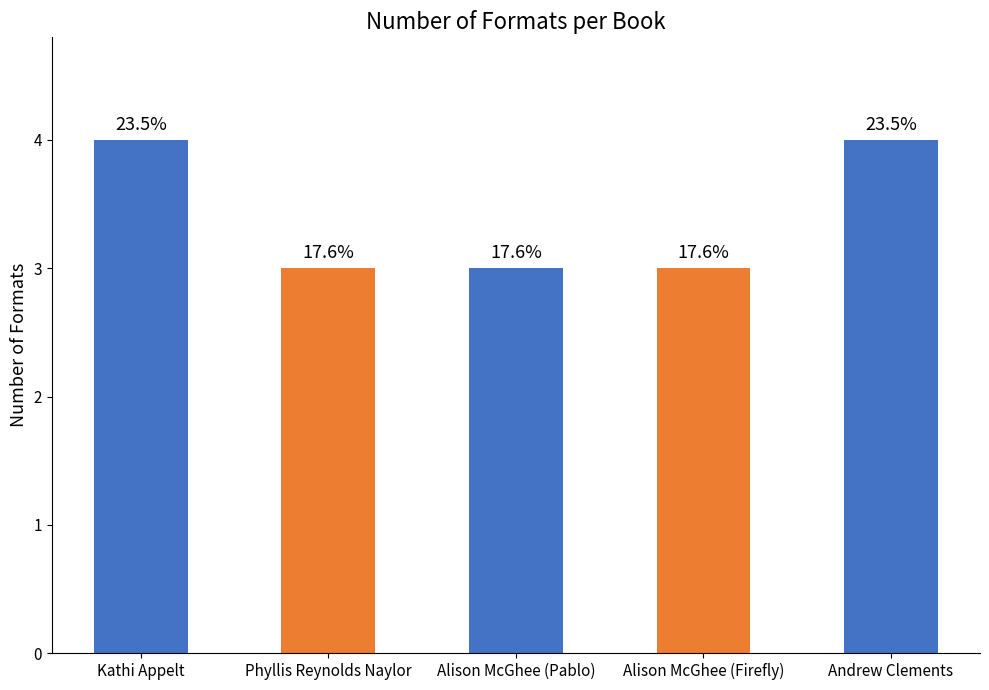

What is the label of the 1st bar from the right?

Andrew Clements